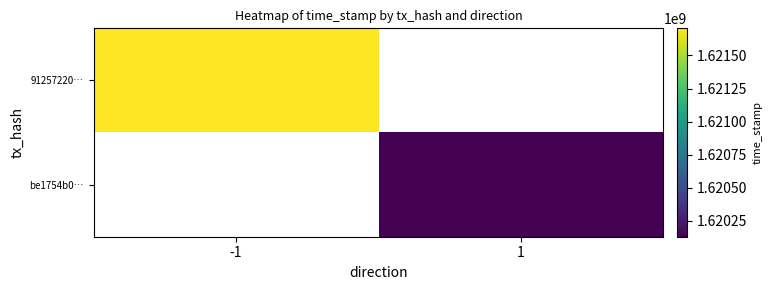

Rank the series by their maximum value, from highest to lowest.

91257220…, be1754b0…